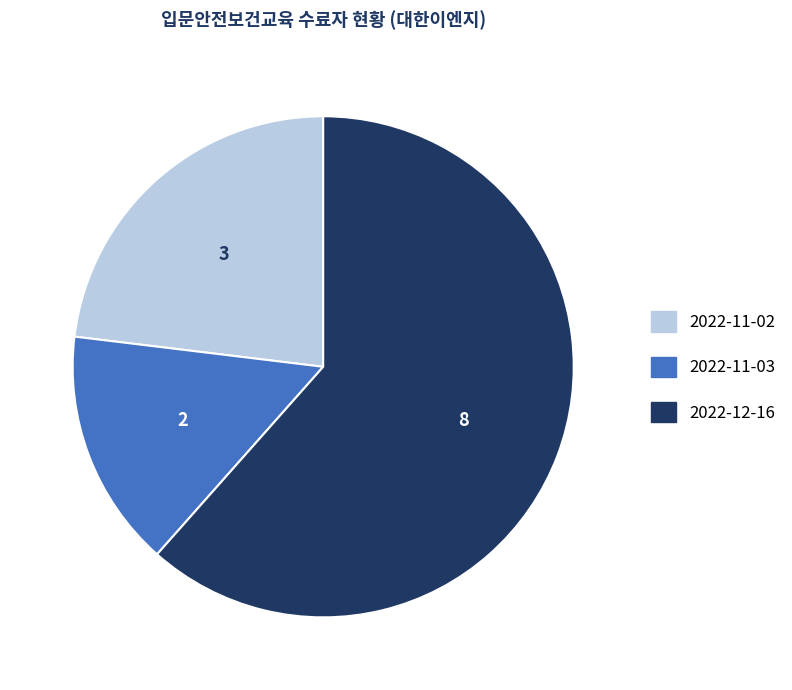

Between 2022-11-03 and 2022-12-16, which is larger?

2022-12-16